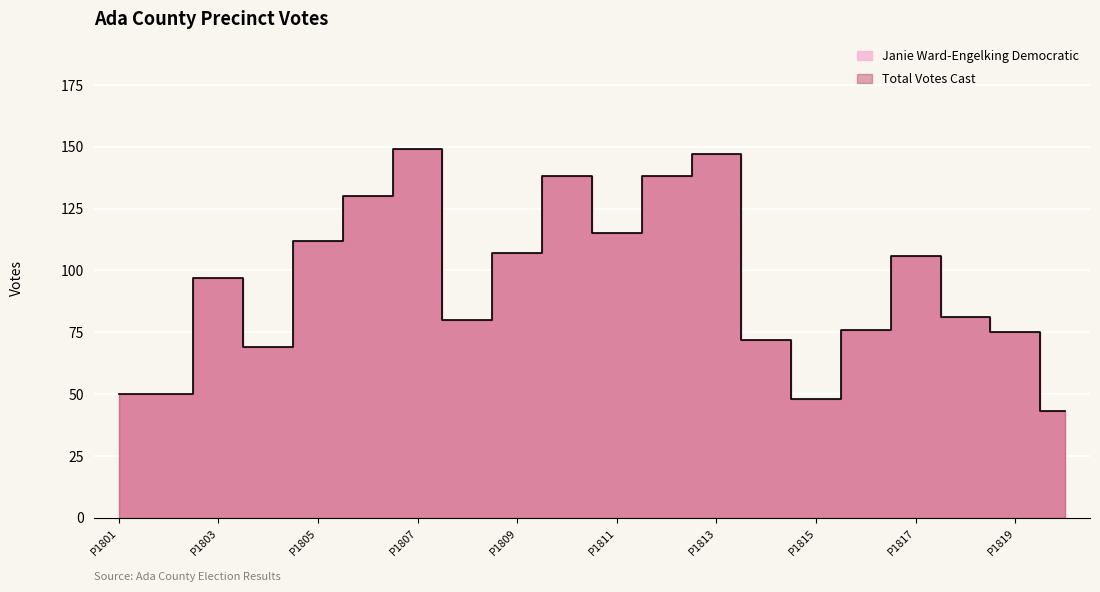

Reading right to left, what are all the values shown in this chart?

43	75	81	106	76	48	72	147	138	115	138	107	80	149	130	112	69	97	50	50